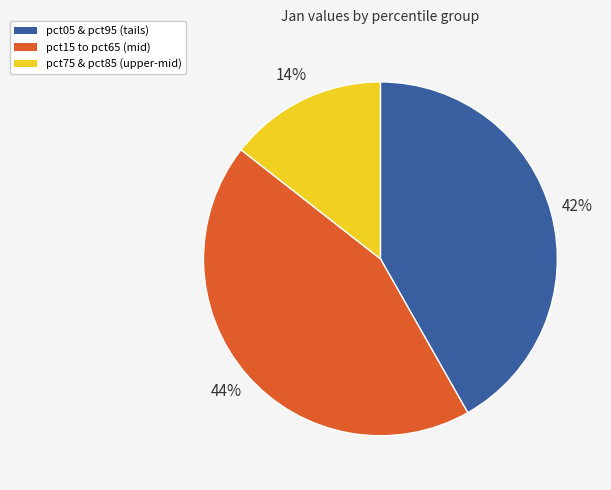

To the nearest percent, what is the average slice percentage?

33%